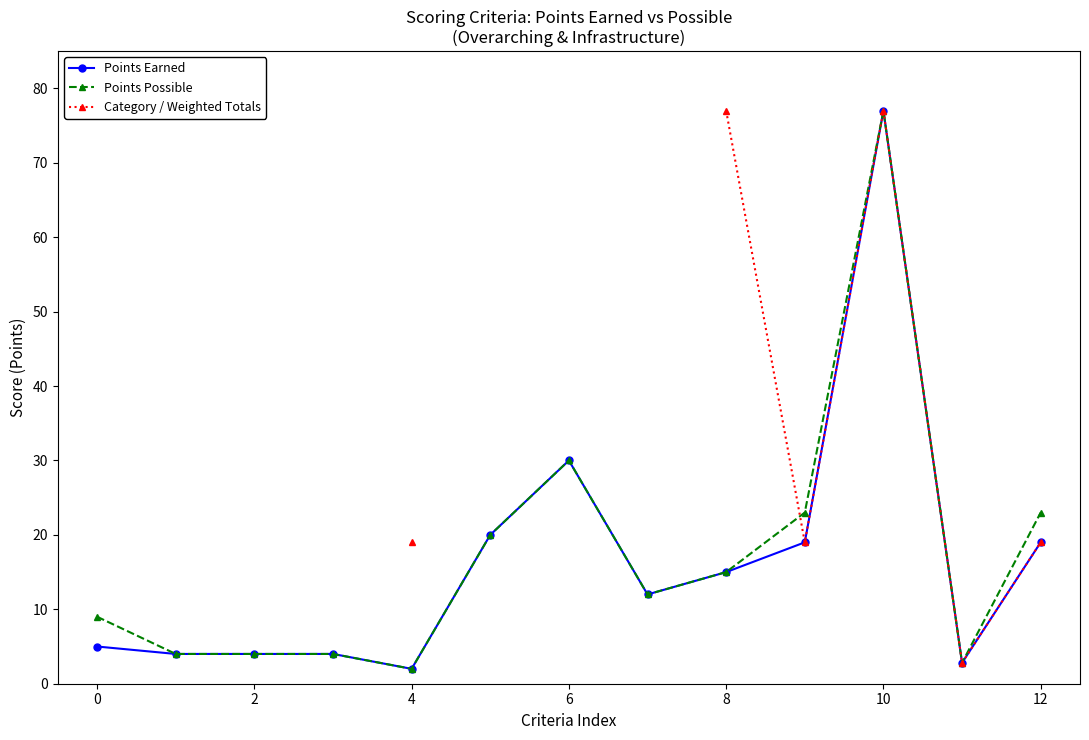

At which label does Points Earned reach its peak?

10